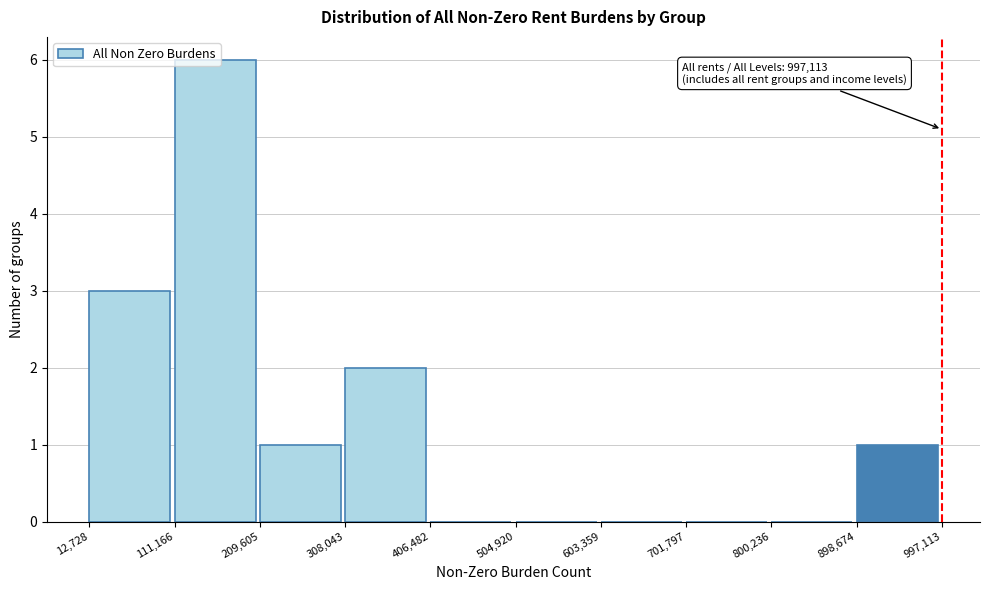

Which range on the x-axis has the tallest bar?

111,166 to 209,605